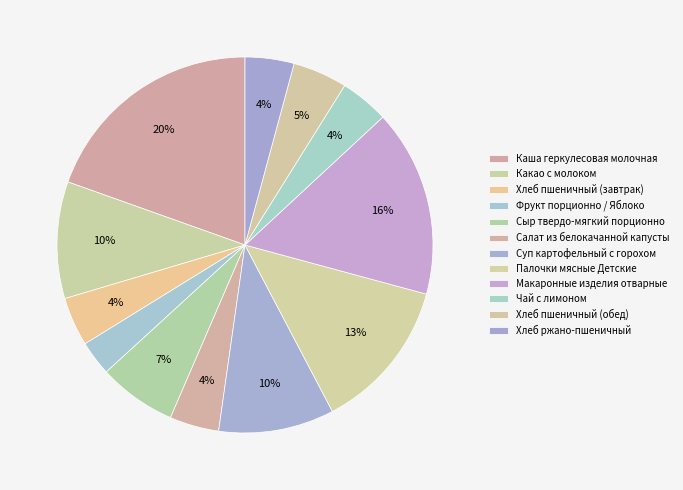

Count the number of slices in the pie.

12